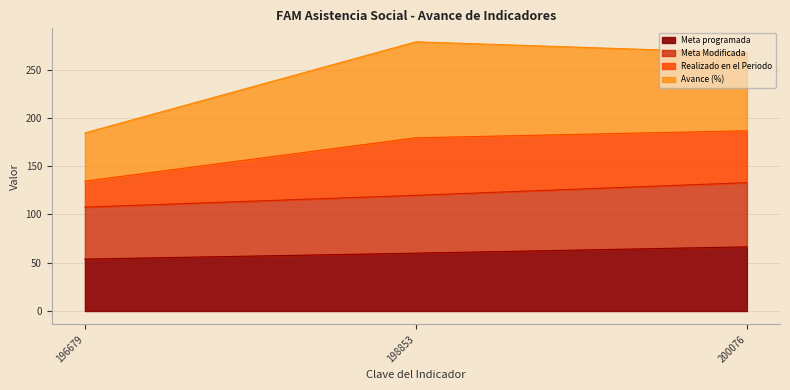

Does the chart display data point markers on the line(s)?

No